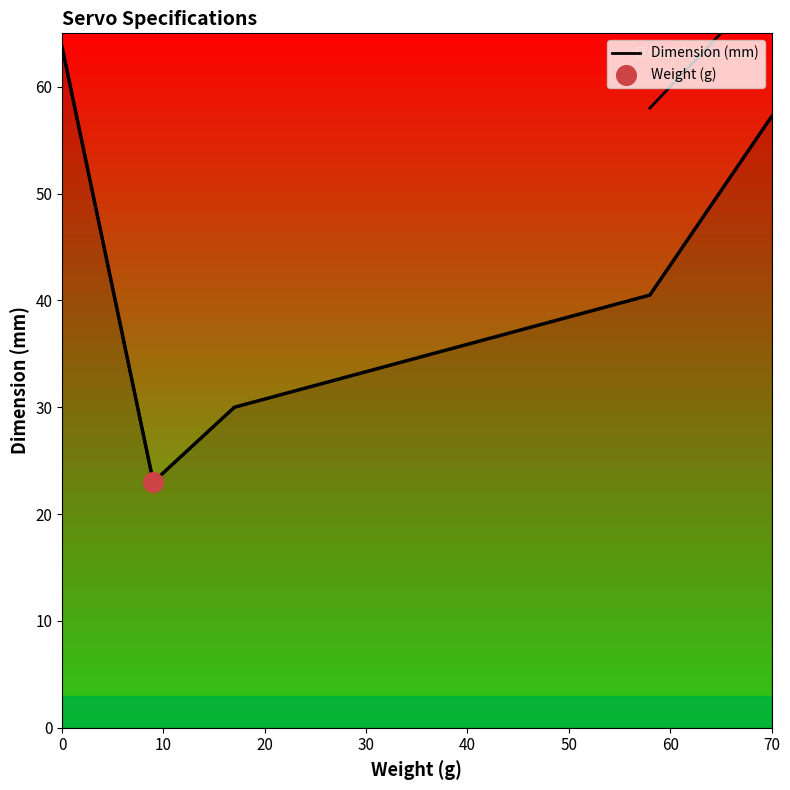

What is the change in value from 0 to 10?

-40.7